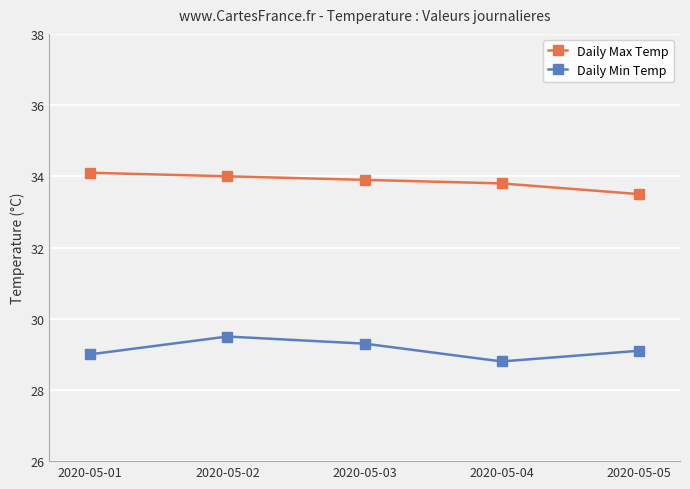

List the series in order of their overall mean, lowest first.

Daily Min Temp, Daily Max Temp